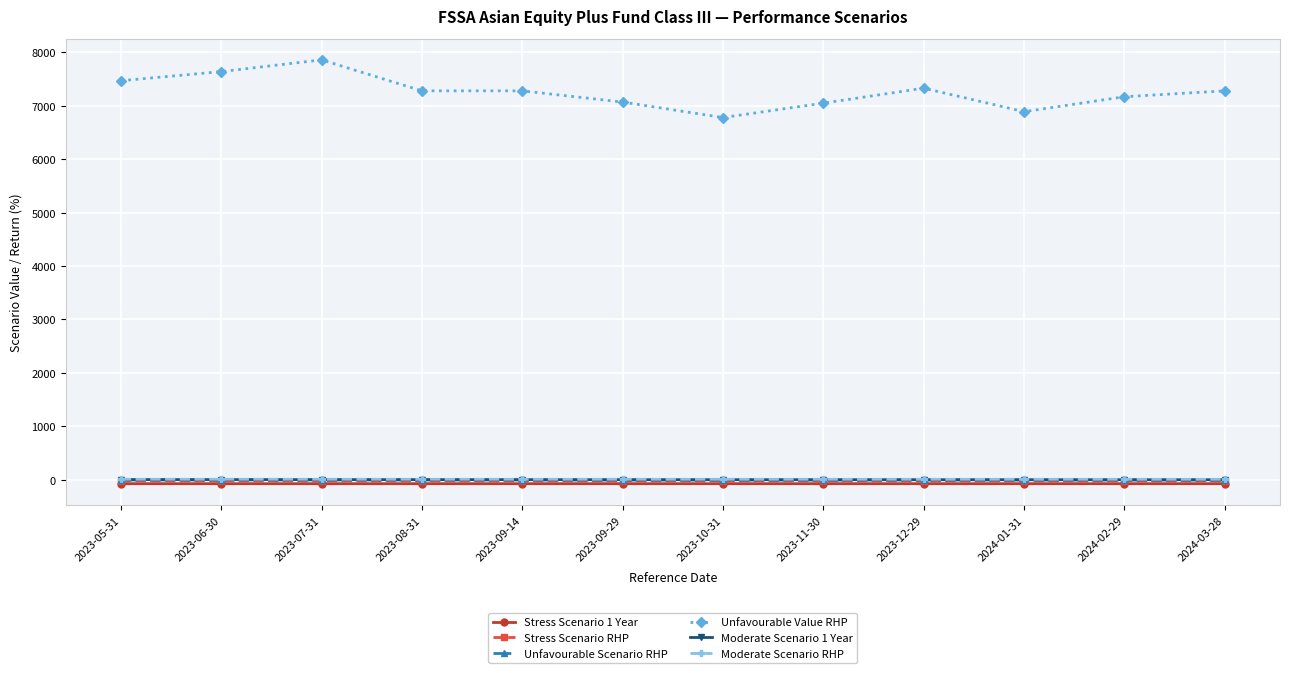

Which series has the largest total across all categories?

Unfavourable Value RHP